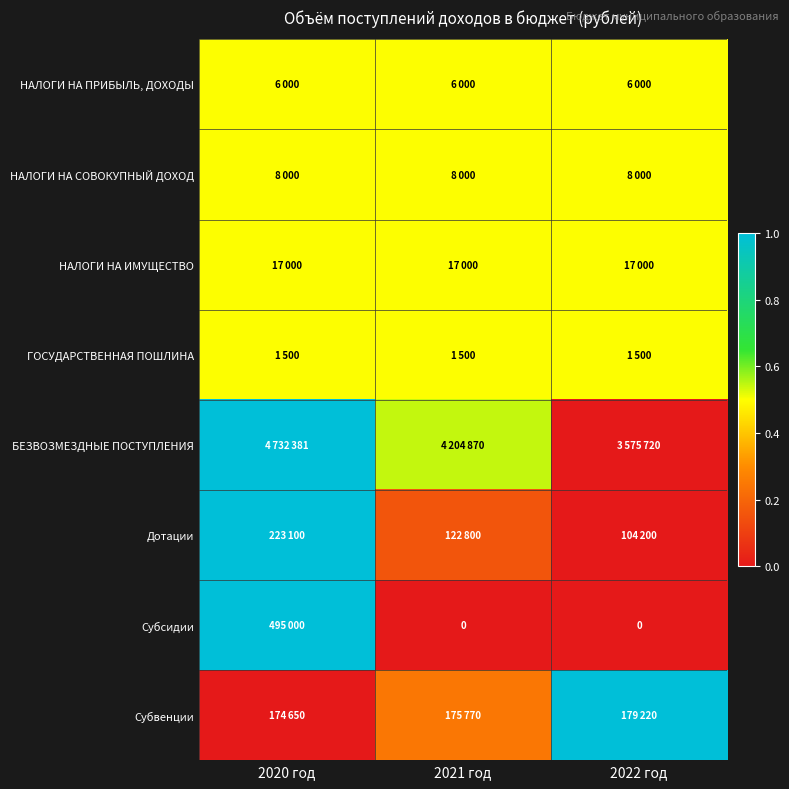

Between 2020 год and 2022 год, which series saw the biggest shift?

БЕЗВОЗМЕЗДНЫЕ ПОСТУПЛЕНИЯ